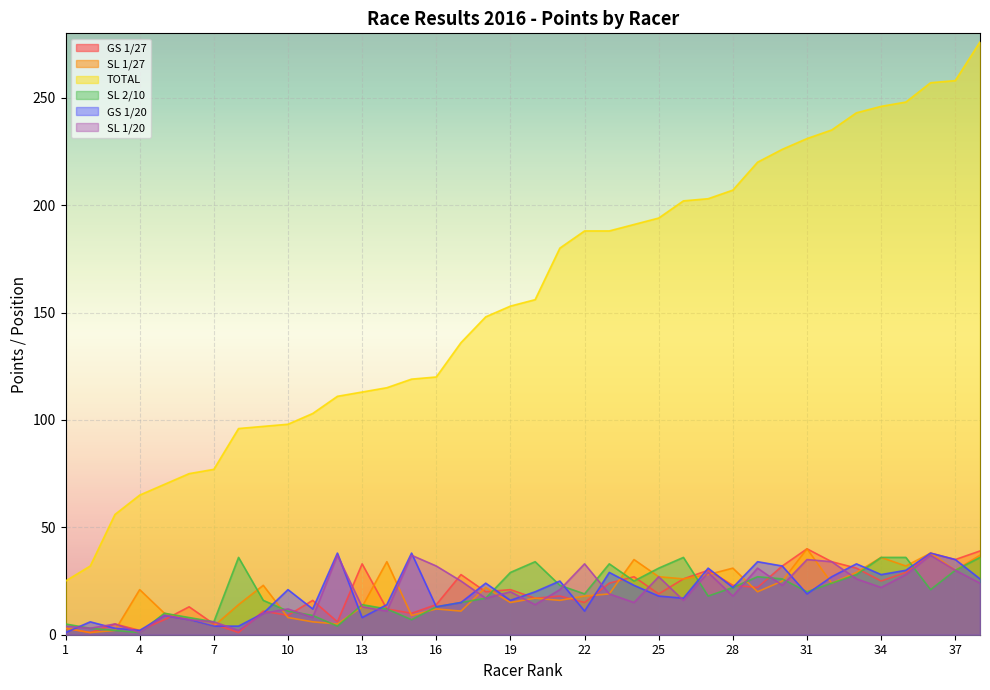

What is the minimum value for GS 1/20?

1